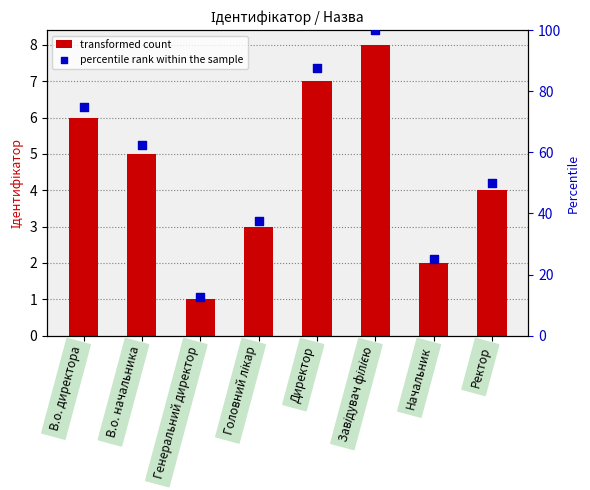

At how many categories does at least one series exceed 42?

5